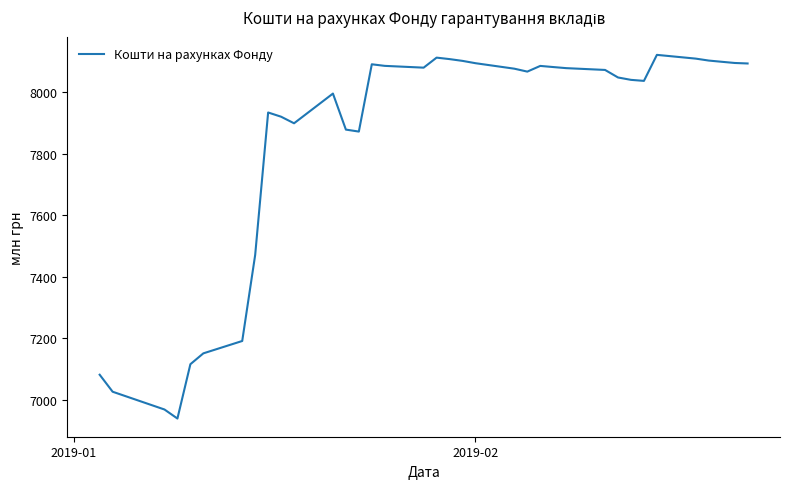

What is the smallest value displayed?

6939.6